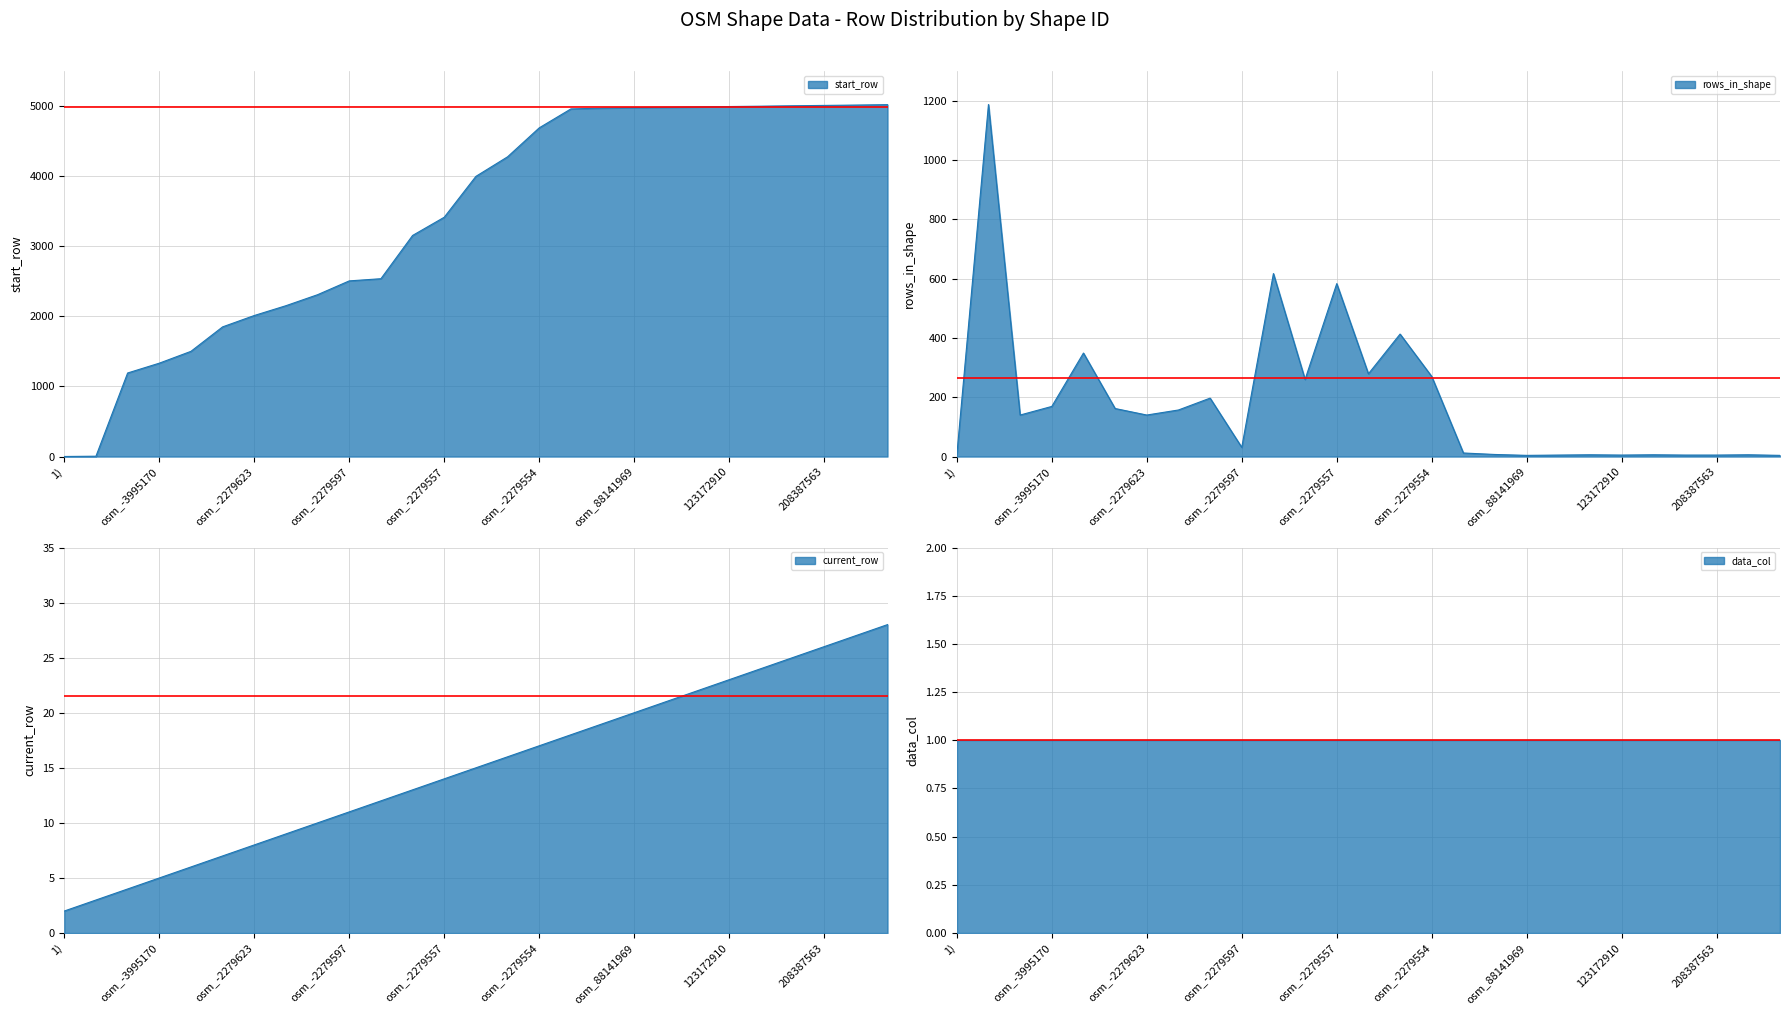

Does the chart display data point markers on the line(s)?

No